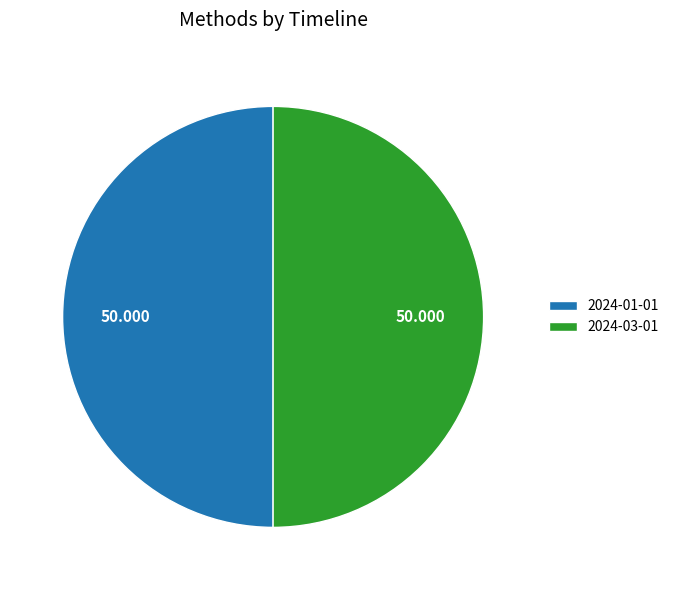

Is the sum of 2024-01-01 and 2024-03-01 greater than half?

Yes